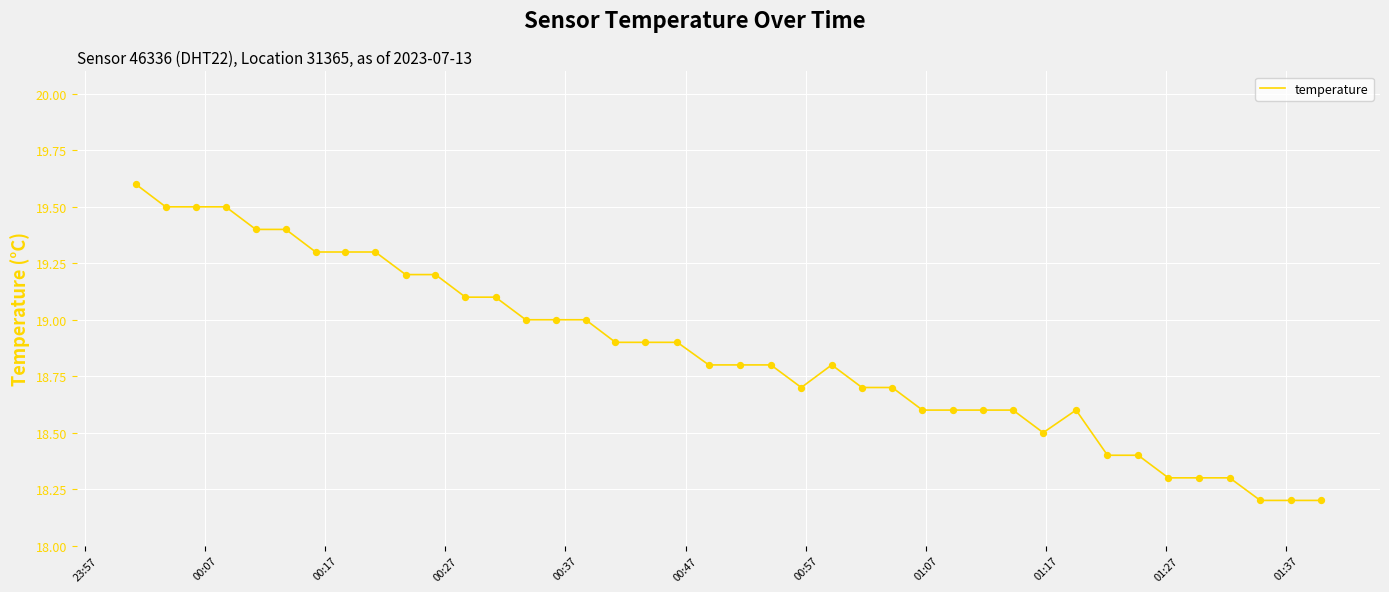

What is the greatest value displayed?

19.6